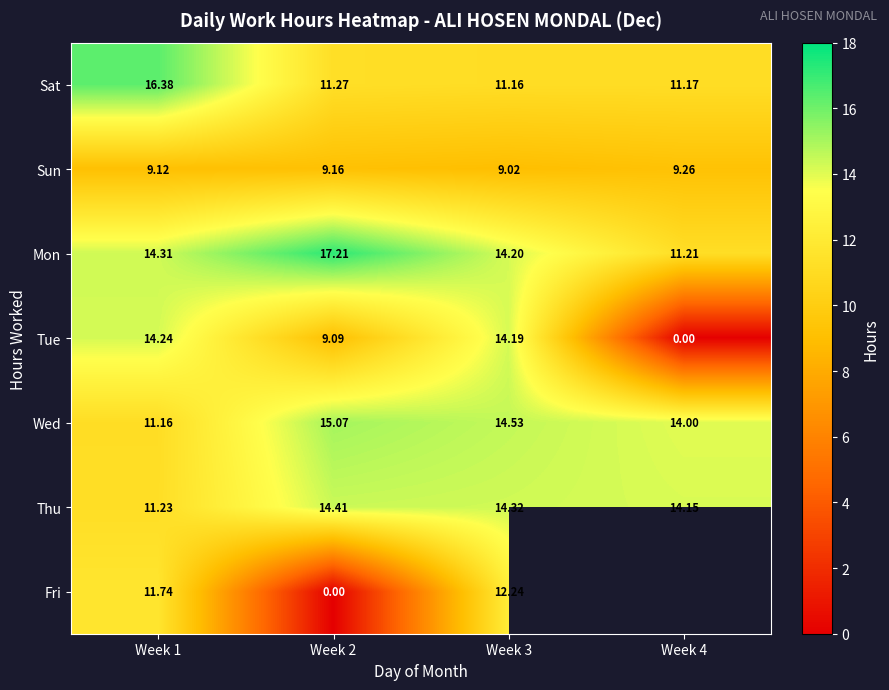

Between Week 1 and Week 4, which is larger?

Week 1